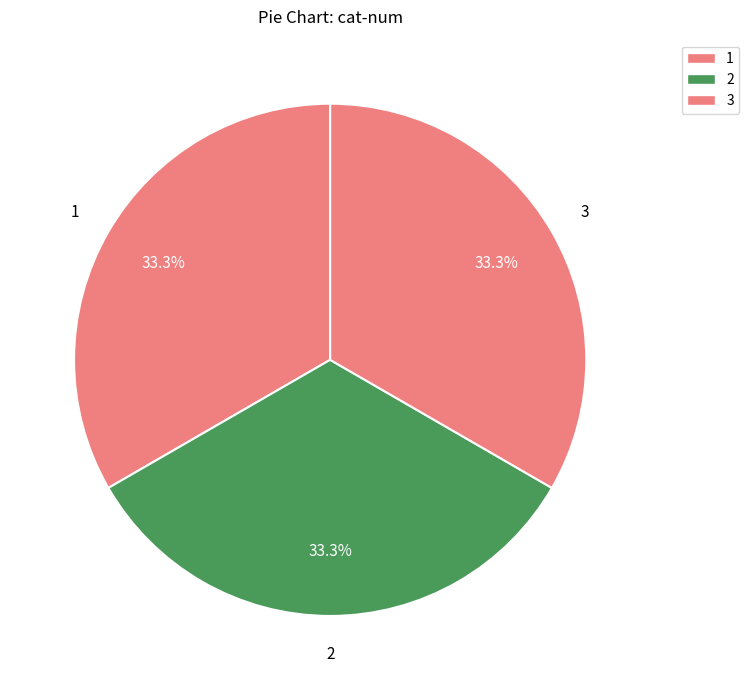

Does 2 represent more than half of the total?

No